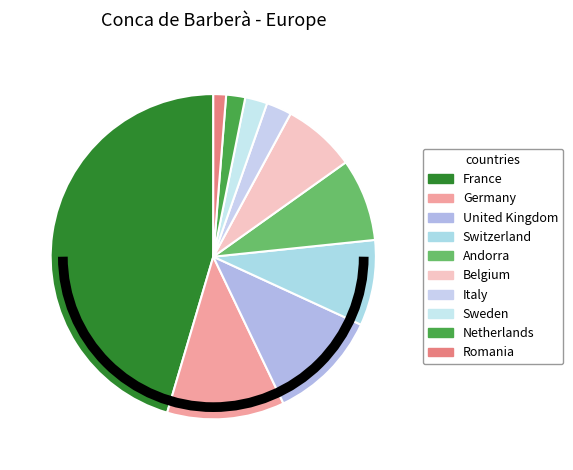

Which category has the smallest portion of the pie?

Romania